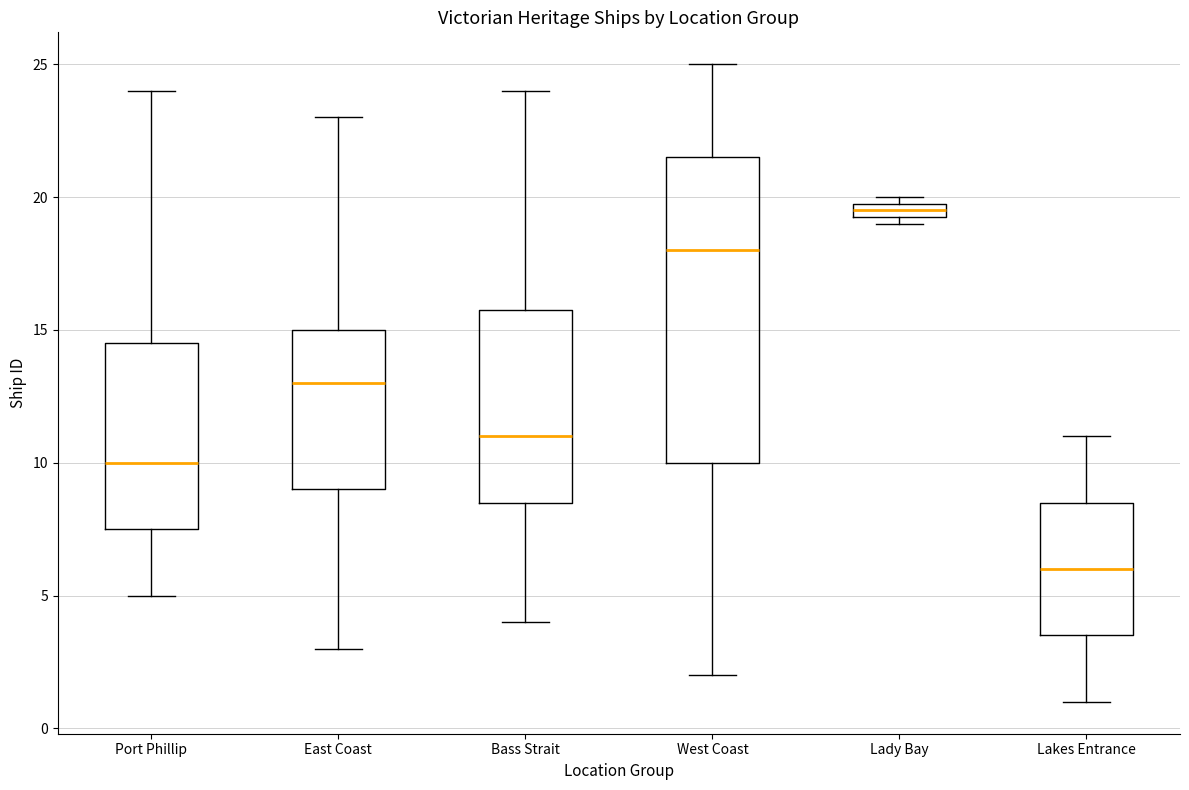

Which box is the tallest, from its lower edge to its upper edge?

West Coast